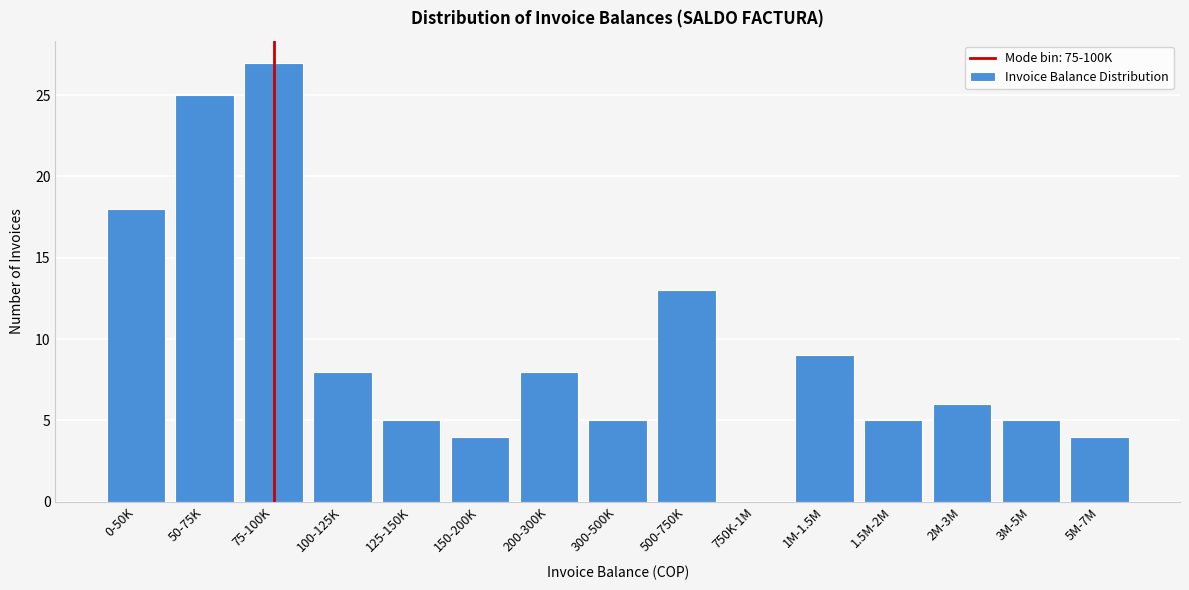

Reading left to right, extract all data points from this chart.

0-50K=18	50-75K=25	75-100K=27	100-125K=8	125-150K=5	150-200K=4	200-300K=8	300-500K=5	500-750K=13	750K-1M=0	1M-1.5M=9	1.5M-2M=5	2M-3M=6	3M-5M=5	5M-7M=4